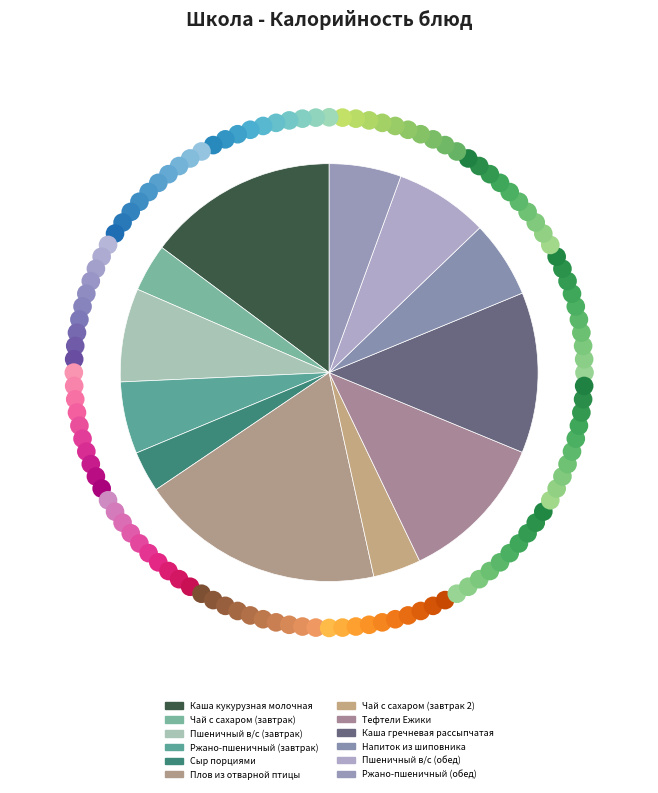

How many slices are in this pie chart?

12